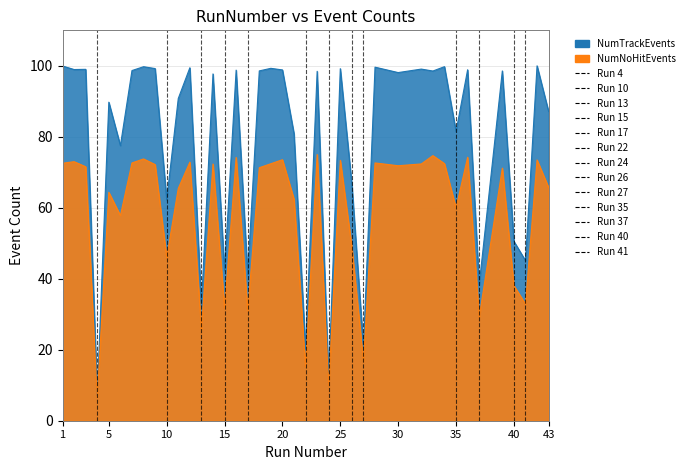

Which series has the largest total across all categories?

NumTrackEvents